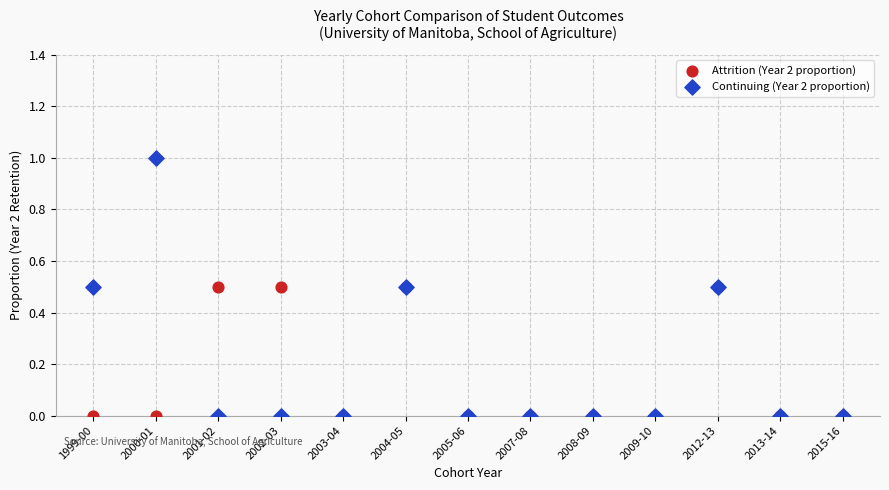

Which series has the widest spread of Y values?

Continuing (Year 2 proportion)